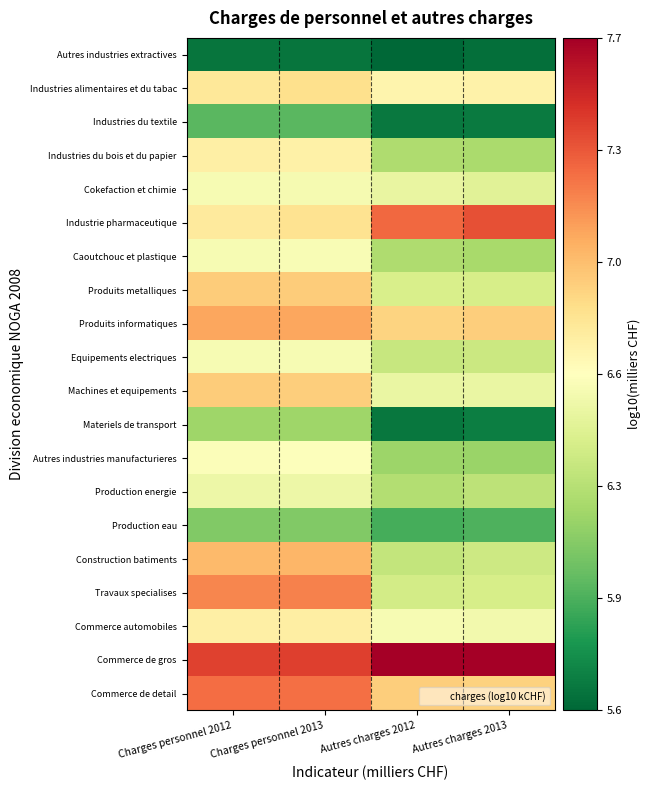

Reading right to left, extract all data points from this chart.

Autres industries extractives: Autres charges 2013=5.6	Autres charges 2012=5.6	Charges personnel 2013=5.6	Charges personnel 2012=5.6
Industries alimentaires et du tabac: Autres charges 2013=6.7	Autres charges 2012=6.7	Charges personnel 2013=6.8	Charges personnel 2012=6.8
Industries du textile: Autres charges 2013=5.7	Autres charges 2012=5.7	Charges personnel 2013=6.0	Charges personnel 2012=6.0
Industries du bois et du papier: Autres charges 2013=6.2	Autres charges 2012=6.2	Charges personnel 2013=6.7	Charges personnel 2012=6.7
Cokefaction et chimie: Autres charges 2013=6.5	Autres charges 2012=6.5	Charges personnel 2013=6.6	Charges personnel 2012=6.6
Industrie pharmaceutique: Autres charges 2013=7.3	Autres charges 2012=7.3	Charges personnel 2013=6.8	Charges personnel 2012=6.8
Caoutchouc et plastique: Autres charges 2013=6.2	Autres charges 2012=6.2	Charges personnel 2013=6.6	Charges personnel 2012=6.6
Produits metalliques: Autres charges 2013=6.4	Autres charges 2012=6.4	Charges personnel 2013=6.9	Charges personnel 2012=6.9
Produits informatiques: Autres charges 2013=6.9	Autres charges 2012=6.9	Charges personnel 2013=7.1	Charges personnel 2012=7.1
Equipements electriques: Autres charges 2013=6.4	Autres charges 2012=6.3	Charges personnel 2013=6.6	Charges personnel 2012=6.6
Machines et equipements: Autres charges 2013=6.5	Autres charges 2012=6.5	Charges personnel 2013=6.9	Charges personnel 2012=6.9
Materiels de transport: Autres charges 2013=5.7	Autres charges 2012=5.6	Charges personnel 2013=6.2	Charges personnel 2012=6.2
Autres industries manufacturieres: Autres charges 2013=6.2	Autres charges 2012=6.2	Charges personnel 2013=6.6	Charges personnel 2012=6.6
Production energie: Autres charges 2013=6.3	Autres charges 2012=6.3	Charges personnel 2013=6.5	Charges personnel 2012=6.5
Production eau: Autres charges 2013=5.9	Autres charges 2012=5.9	Charges personnel 2013=6.1	Charges personnel 2012=6.1
Construction batiments: Autres charges 2013=6.4	Autres charges 2012=6.3	Charges personnel 2013=7.0	Charges personnel 2012=7.0
Travaux specialises: Autres charges 2013=6.4	Autres charges 2012=6.4	Charges personnel 2013=7.2	Charges personnel 2012=7.2
Commerce automobiles: Autres charges 2013=6.6	Autres charges 2012=6.6	Charges personnel 2013=6.7	Charges personnel 2012=6.7
Commerce de gros: Autres charges 2013=7.7	Autres charges 2012=7.7	Charges personnel 2013=7.4	Charges personnel 2012=7.4
Commerce de detail: Autres charges 2013=6.9	Autres charges 2012=6.9	Charges personnel 2013=7.2	Charges personnel 2012=7.3